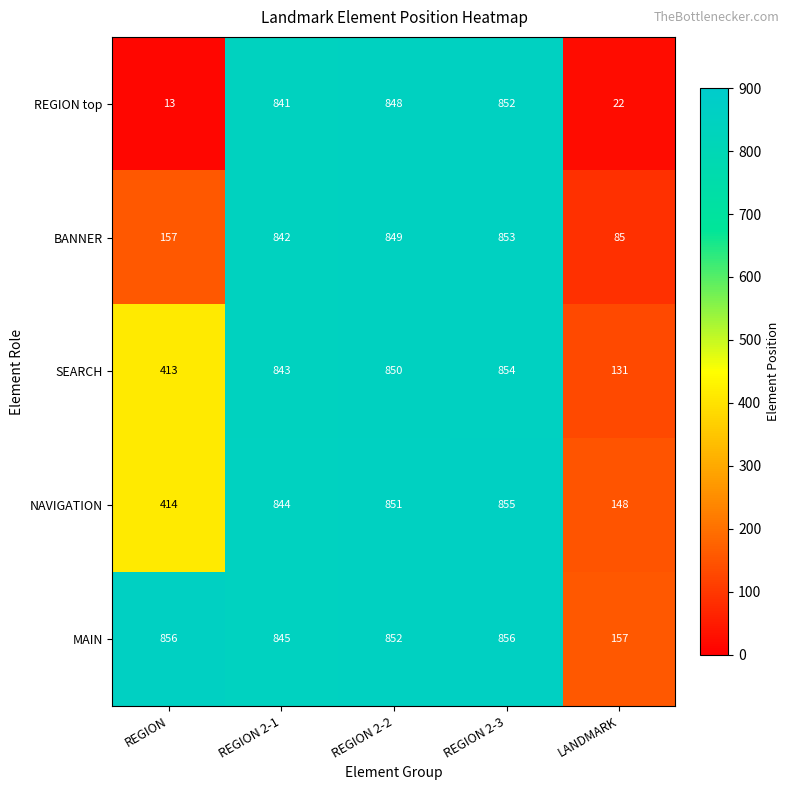

Read the SEARCH value at REGION, to the nearest 10.

410